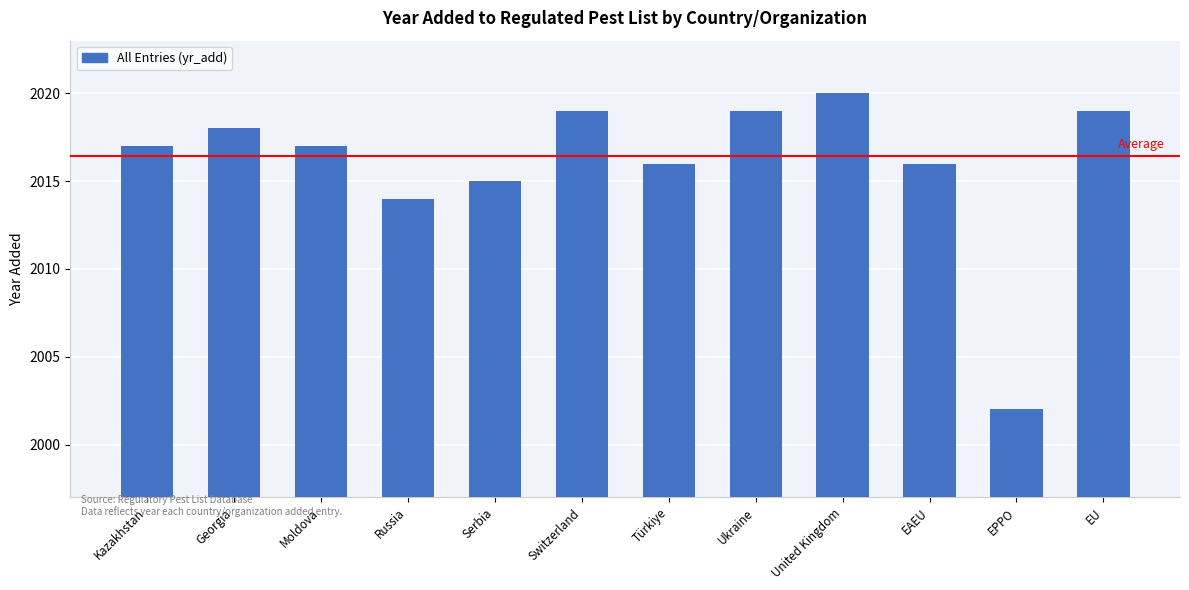

At which category does the chart reach its minimum across all series?

EPPO